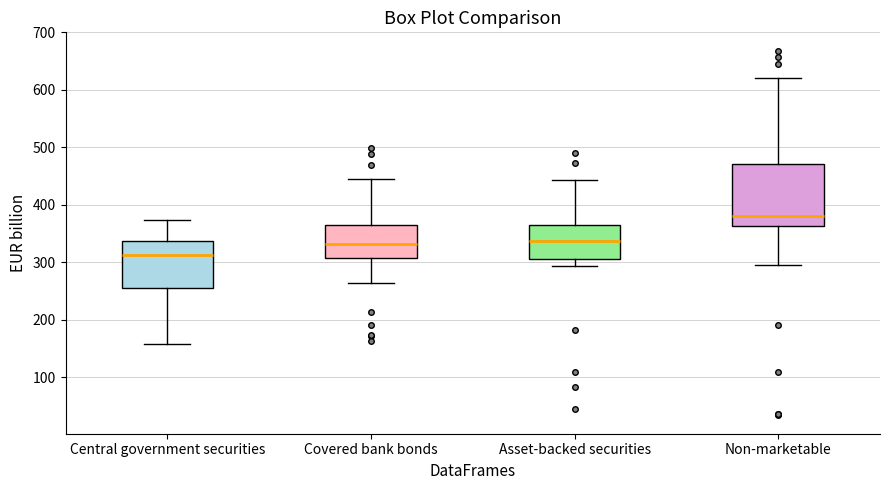

Where does the median line of the box for Asset-backed securities sit on the y-axis? The values are not printed on the chart, so give them approximately, as read against the axis.

340